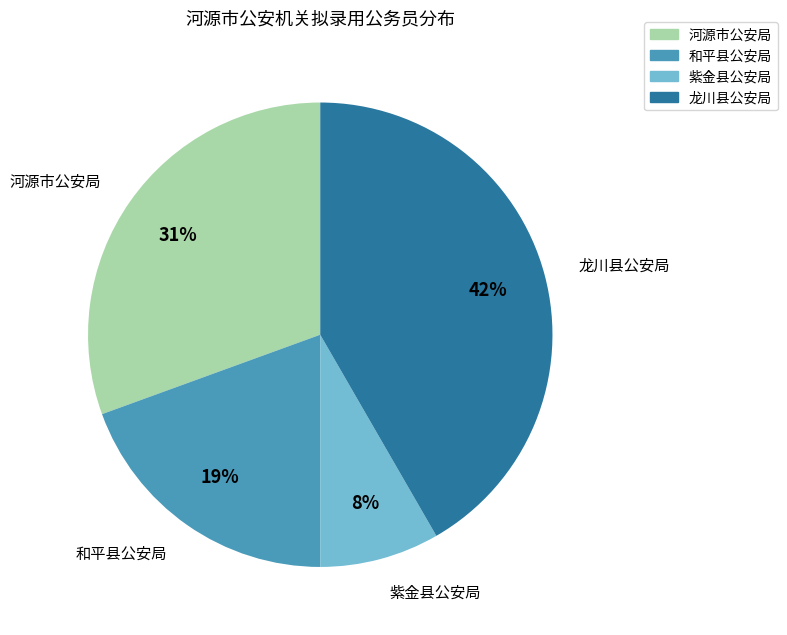

Does any single category account for the majority?

No